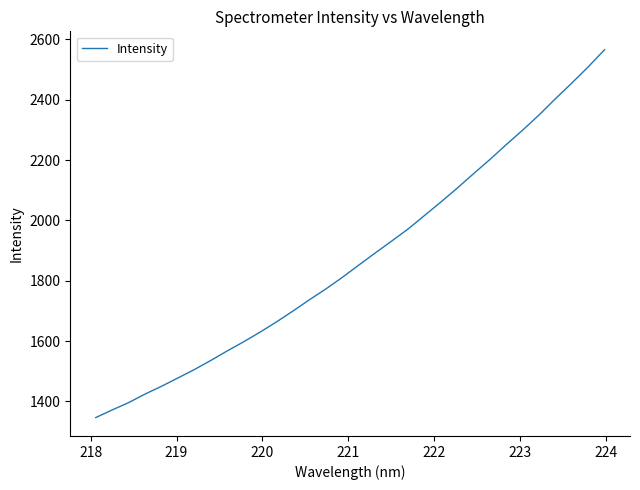

What is the maximum value shown in the chart?

2565.6